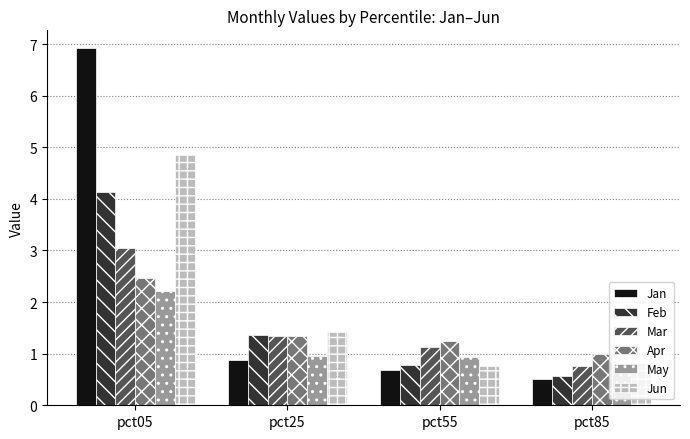

What are all the series names shown in the legend?

Jan, Feb, Mar, Apr, May, Jun